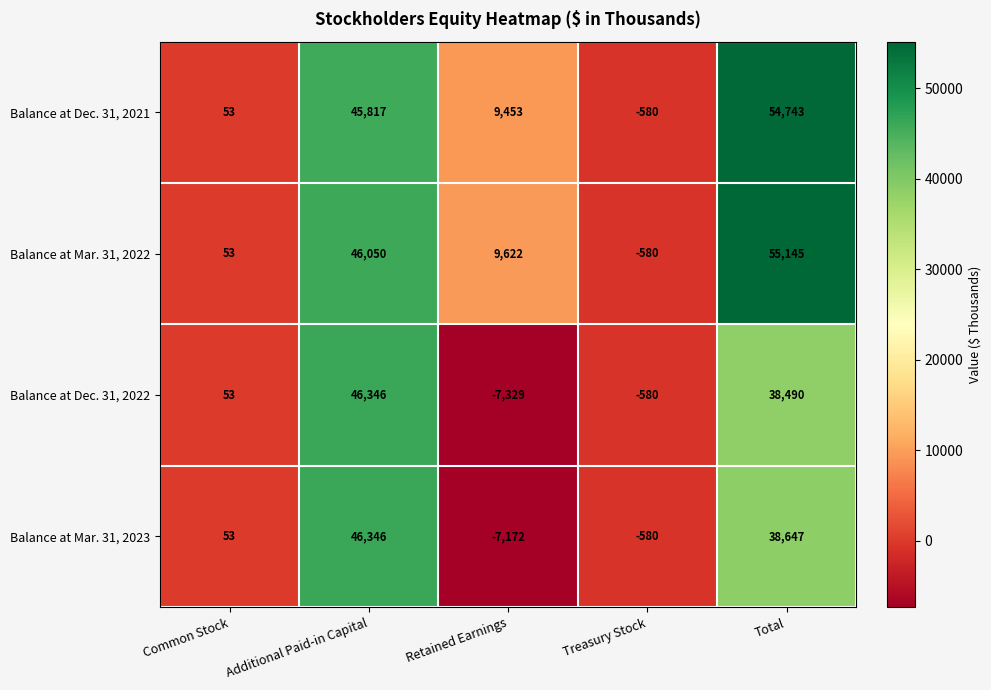

List the labels in order of Balance at Mar. 31, 2023 value, smallest first.

Retained Earnings, Treasury Stock, Common Stock, Total, Additional Paid-in Capital